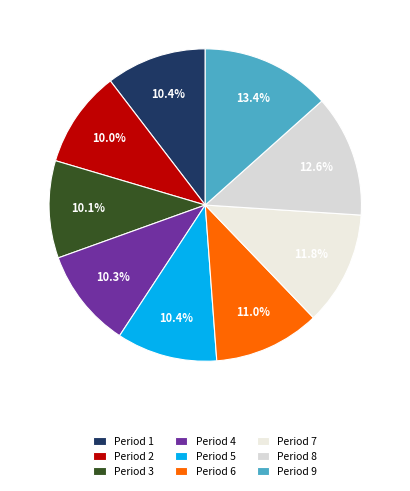

Count the number of slices in the pie.

9